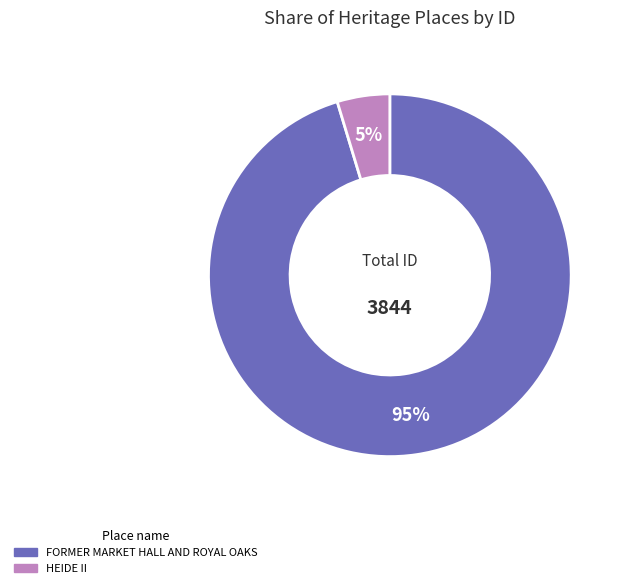

Rank the categories by value from lowest to highest.

HEIDE II, FORMER MARKET HALL AND ROYAL OAKS